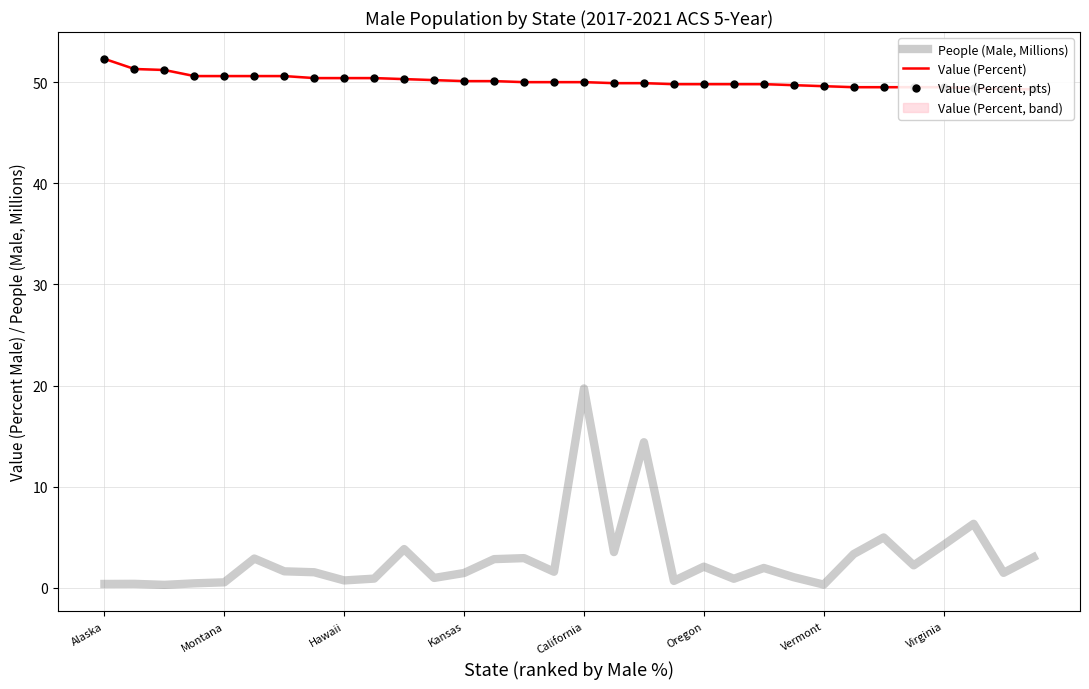

What is the spread (max minus min) of values at 15?

48.4